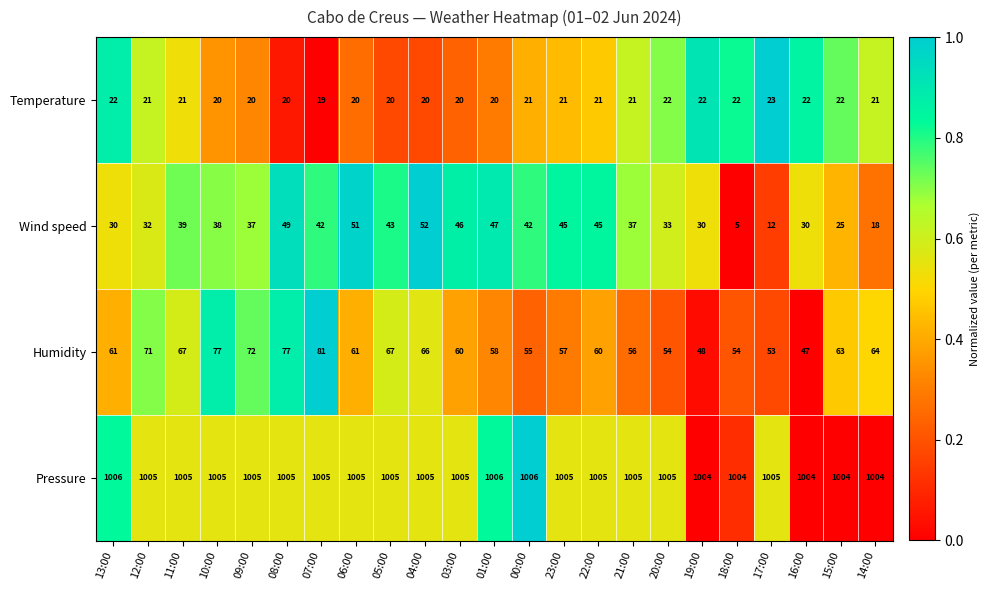

What is the total value across all series at 12:00?

1129